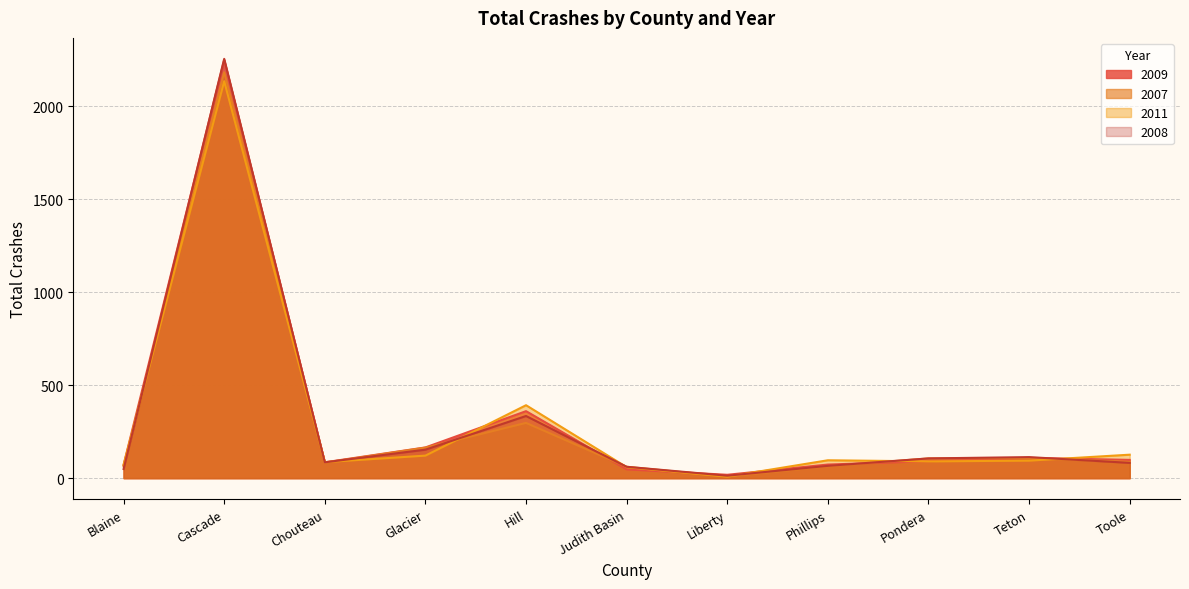

What are all the series names shown in the legend?

2009, 2007, 2011, 2008